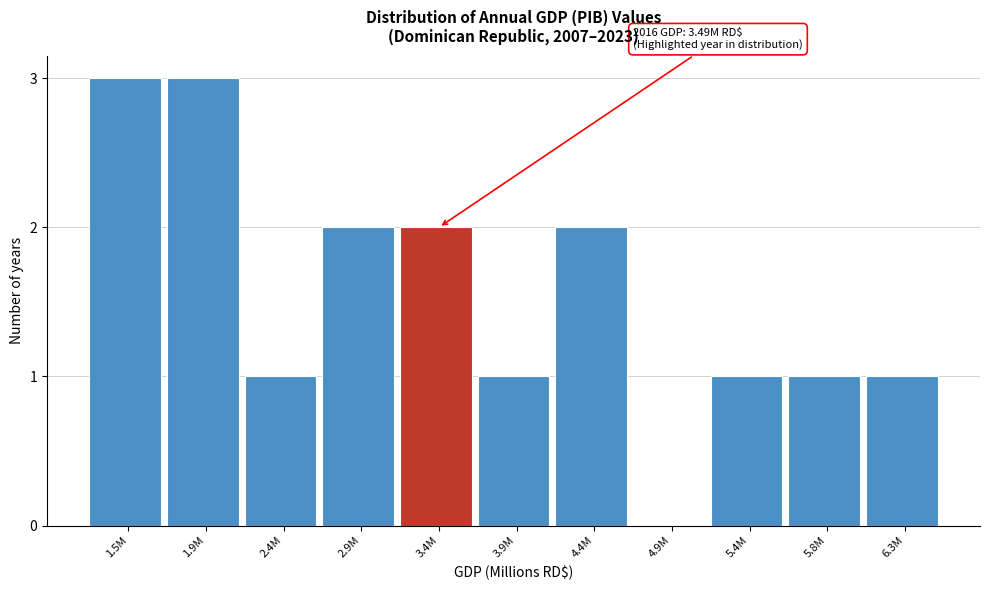

Reading left to right, transcribe all the data shown in this chart.

1.5M=3	1.9M=3	2.4M=1	2.9M=2	3.4M=2	3.9M=1	4.4M=2	4.9M=0	5.4M=1	5.8M=1	6.3M=1